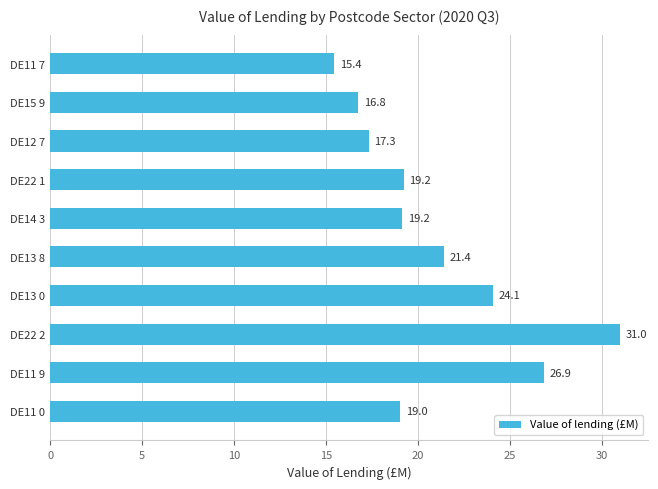

What is the sum of all values?

210.3